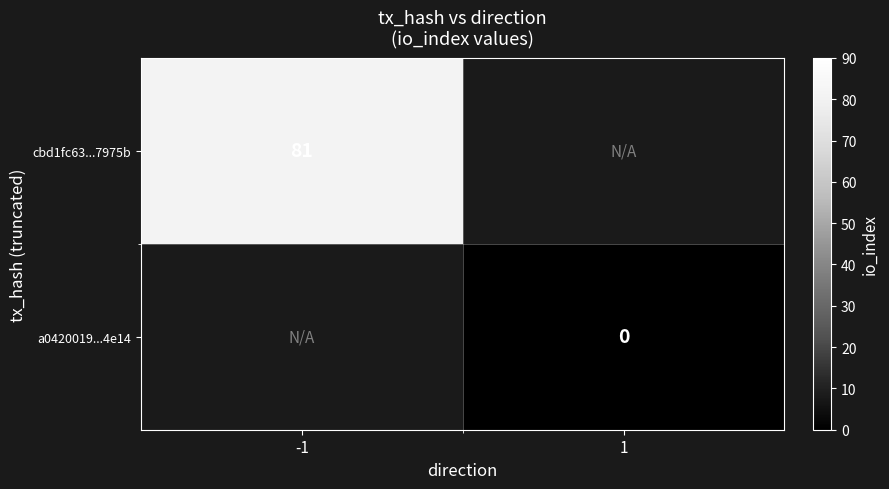

Is the value of a0420019...4e14 at 1 greater than the value of cbd1fc63...7975b at -1?

No